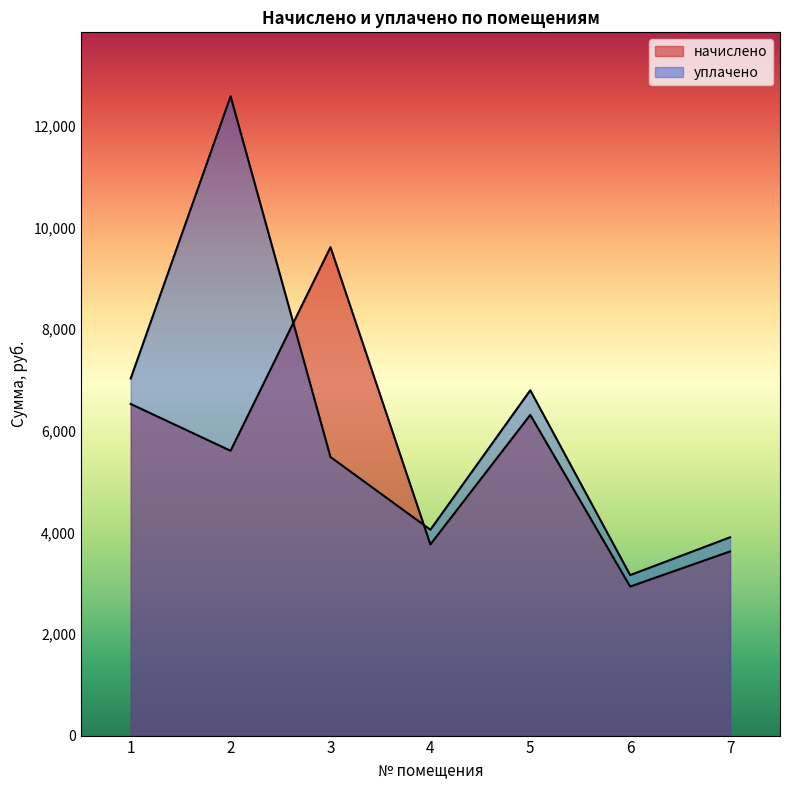

At how many categories does at least one series exceed 3523?

6